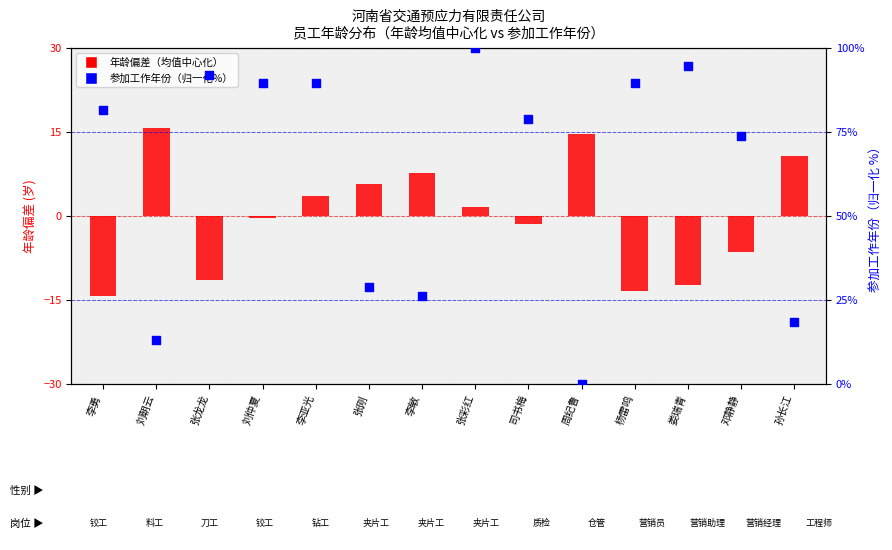

Is the value of 年龄偏差（均值中心化） at 司书梅 greater than the value of 参加工作年份（归一化%） at 李亚光?

No